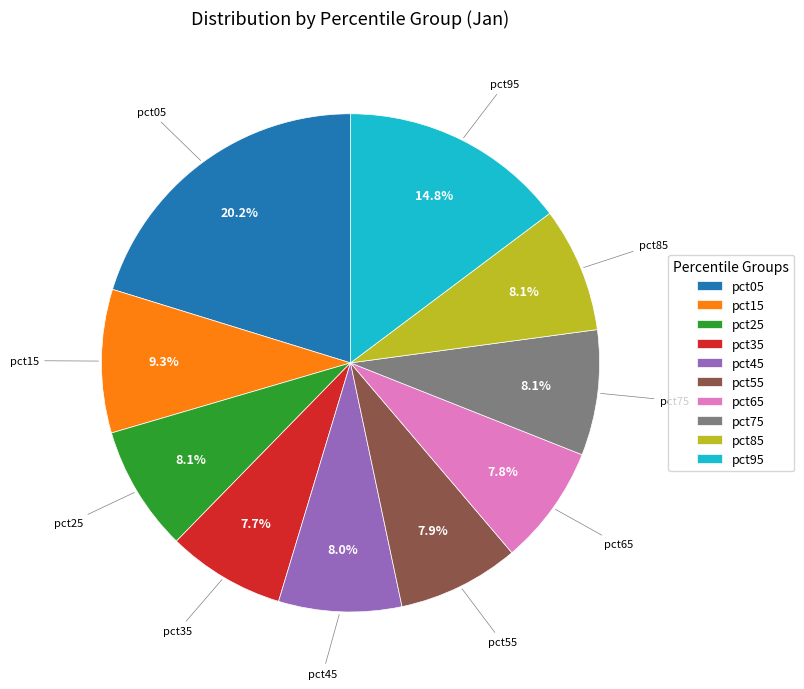

What is the largest slice in the pie chart?

pct05